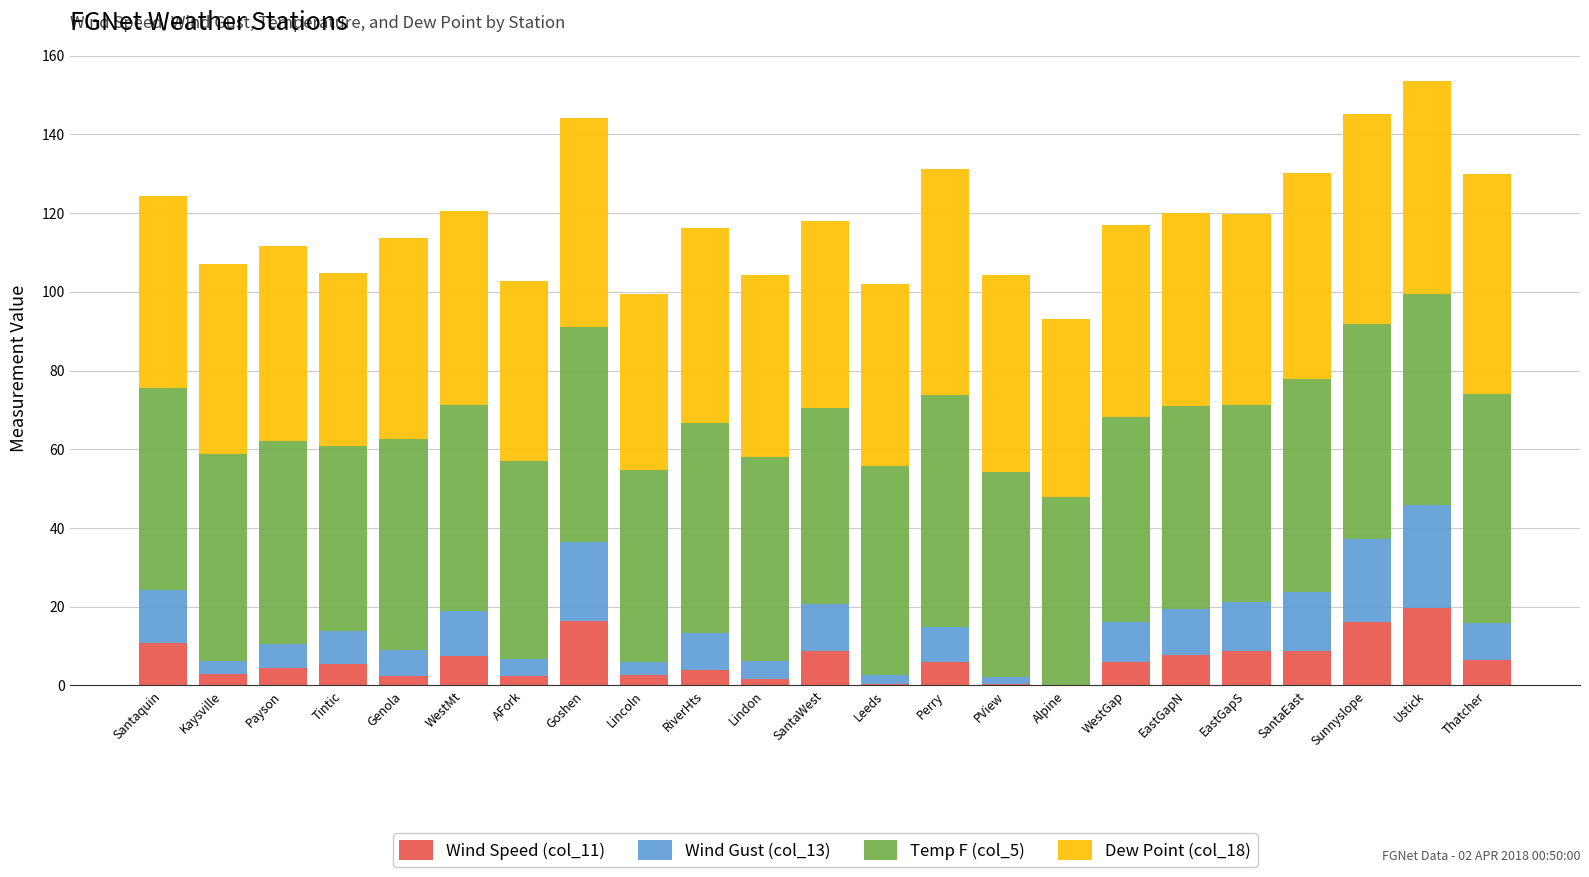

What value does the Wind Speed (col_11) series have at AFork?

2.5